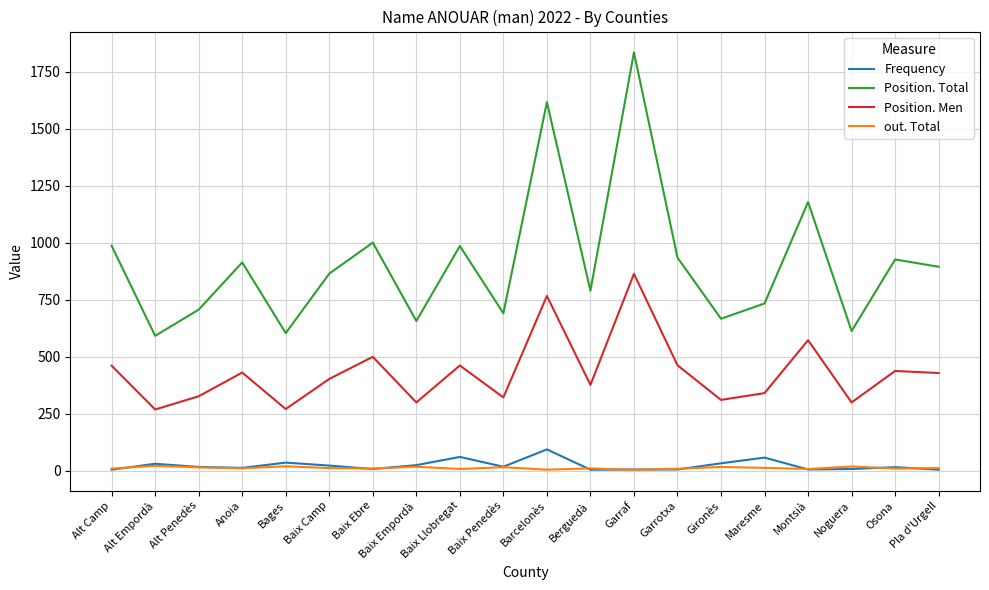

Which series has the largest total across all categories?

Position. Total